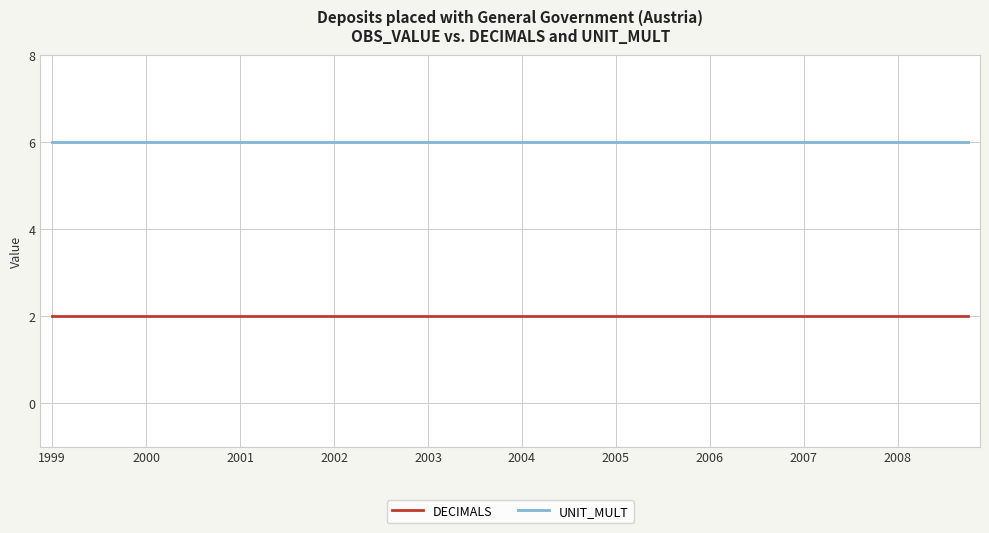

Rank the series by their maximum value, from lowest to highest.

DECIMALS, UNIT_MULT